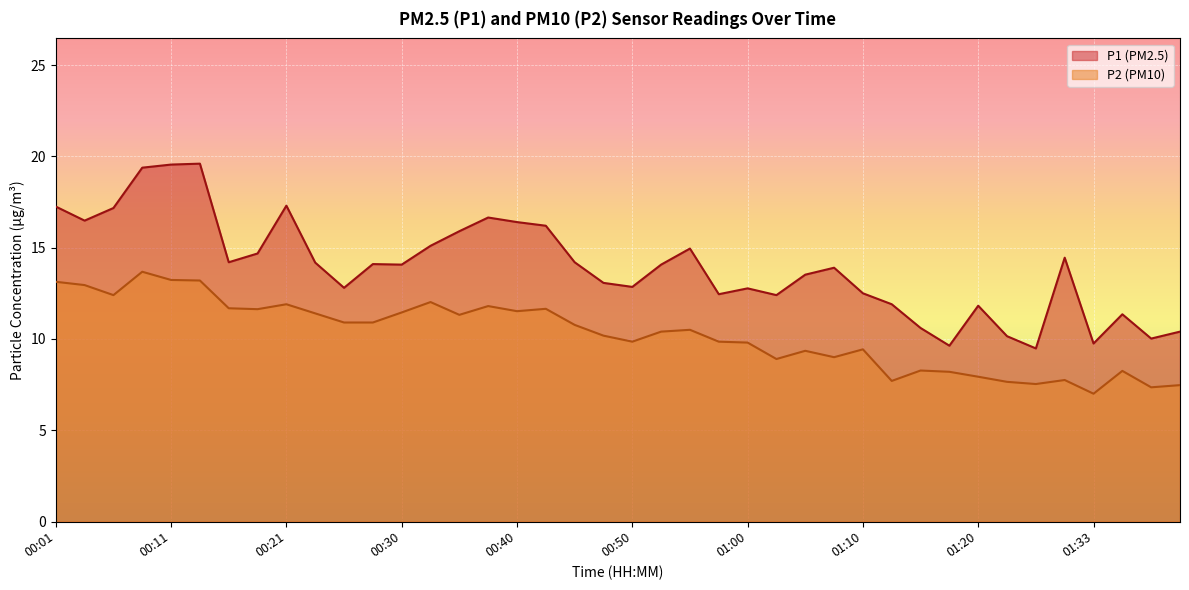

At which category is the sum across all series the highest?

00:08